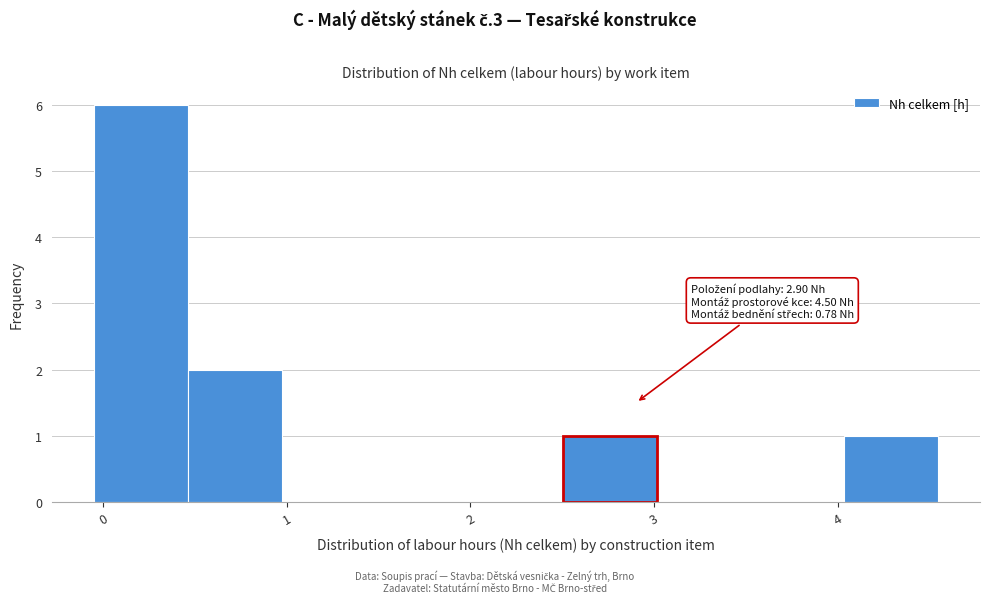

Over which range of the x-axis is the bar tallest?

0.0 to 0.5